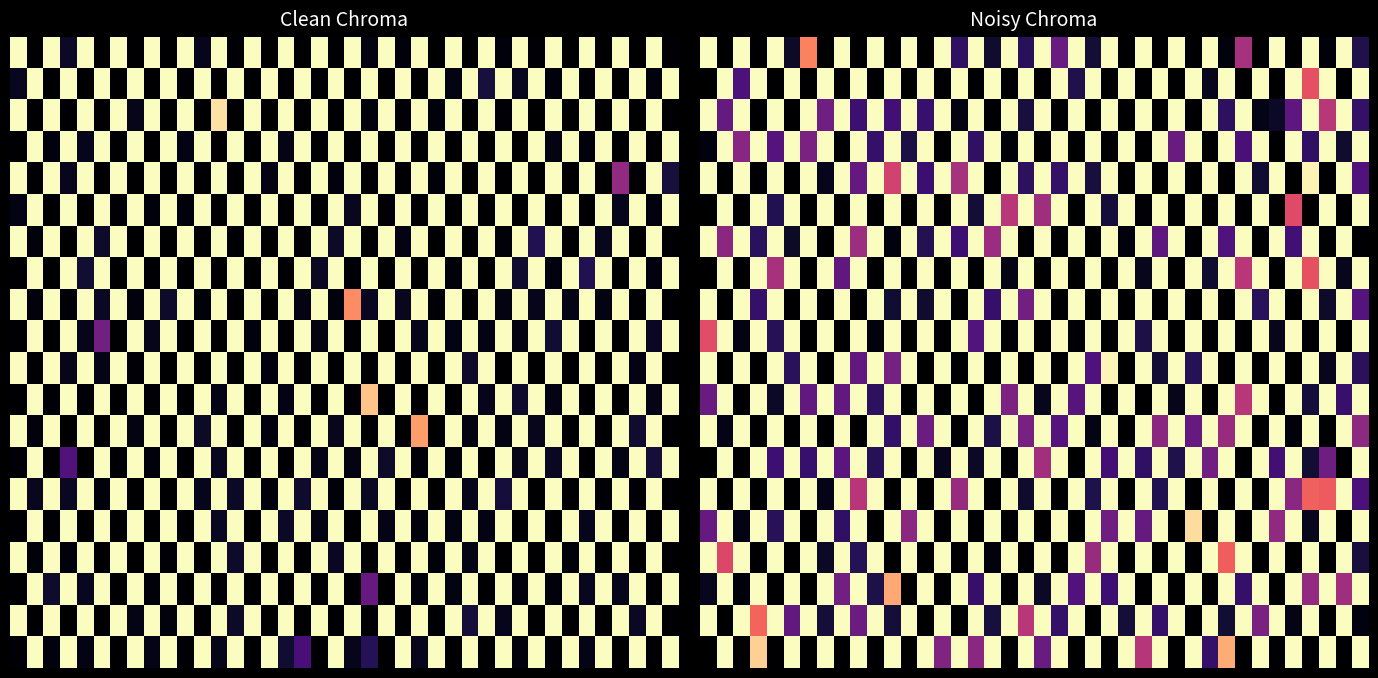

How many categories are shown in the chart?

40